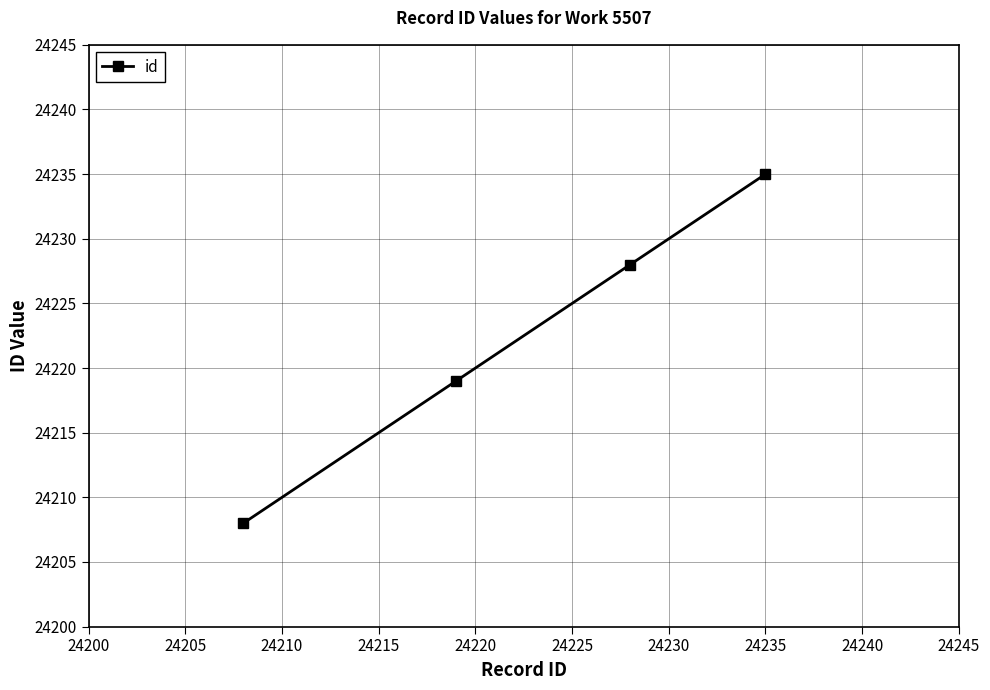

True or false: there are more than 0 points higher than both neighbors.

False